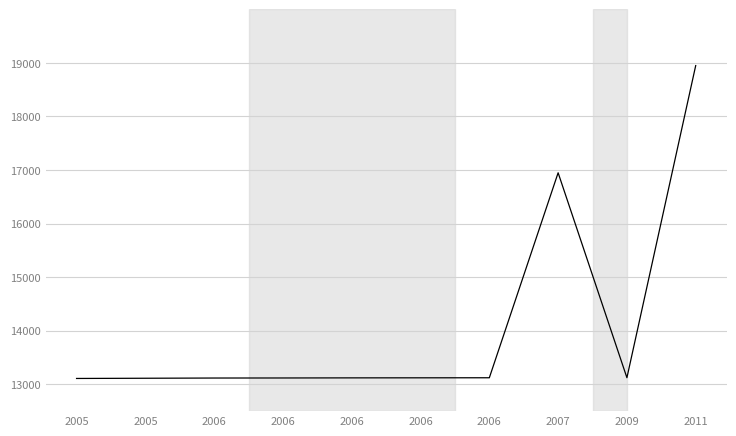

What is the value of the 5th point from the left?

13118